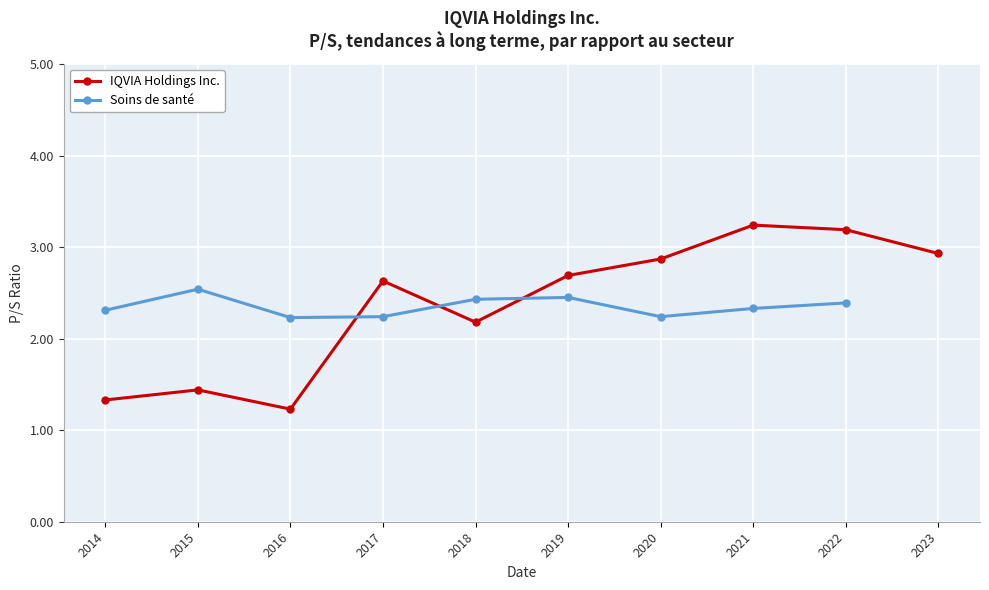

What is the value of the IQVIA Holdings Inc. point at the 7th from the left?

2.9